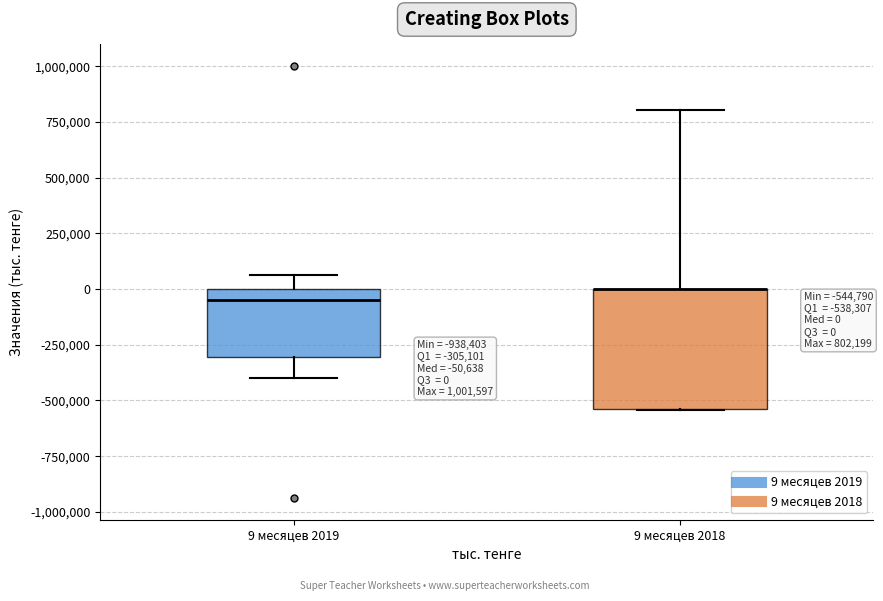

Which box is the tallest, from its lower edge to its upper edge?

9 месяцев 2018